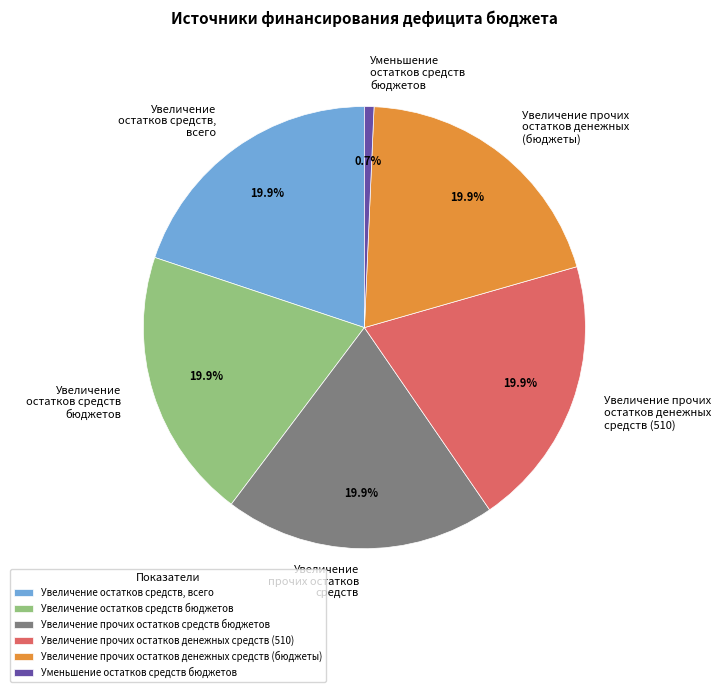

To the nearest percent, what is the combined percentage of Уменьшение остатков средств бюджетов and Увеличение прочих остатков средств бюджетов?

21%